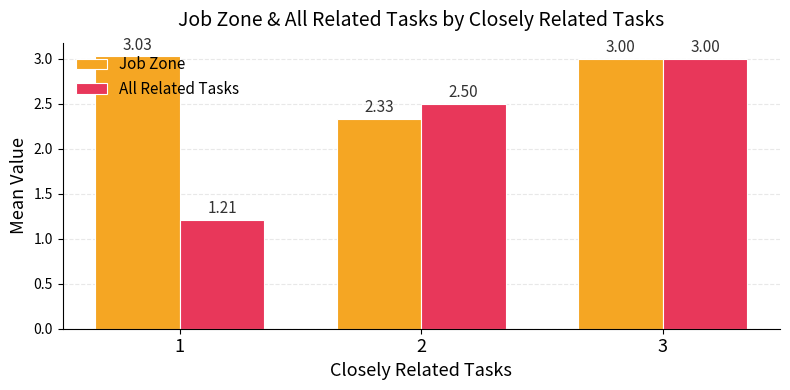

How many distinct data groups are displayed?

2